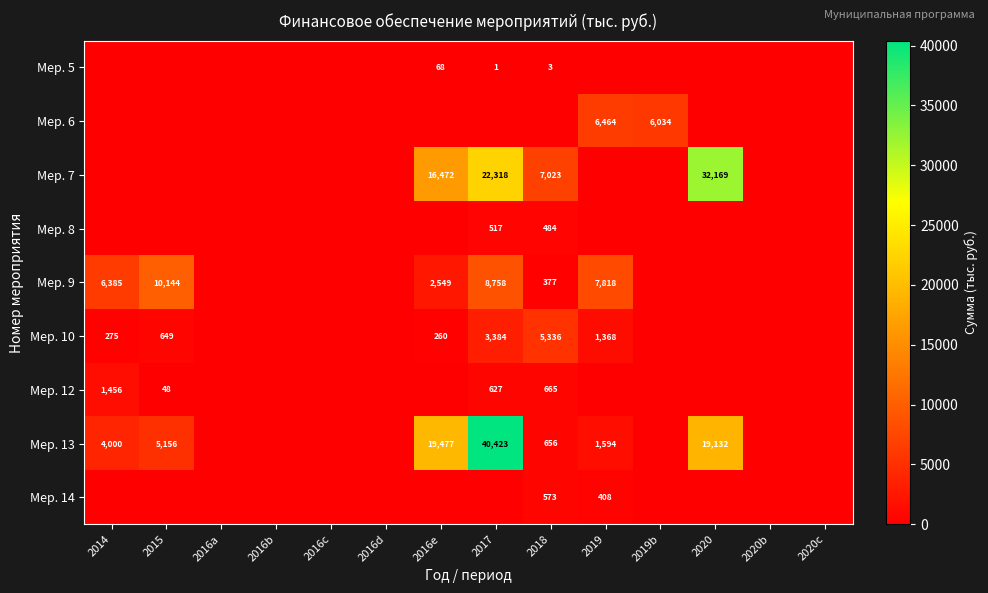

Rank the categories by Мер. 12 value from highest to lowest.

2014, 2018, 2017, 2015, 2016a, 2016b, 2016c, 2016d, 2016e, 2019, 2019b, 2020, 2020b, 2020c